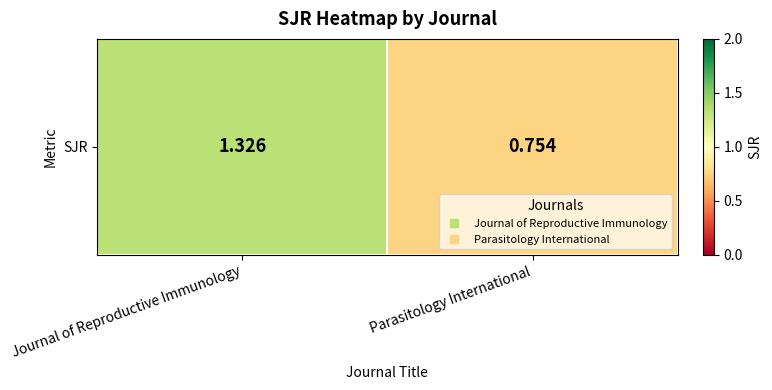

What is the difference between the values at Journal of Reproductive Immunology and Parasitology International?

0.6